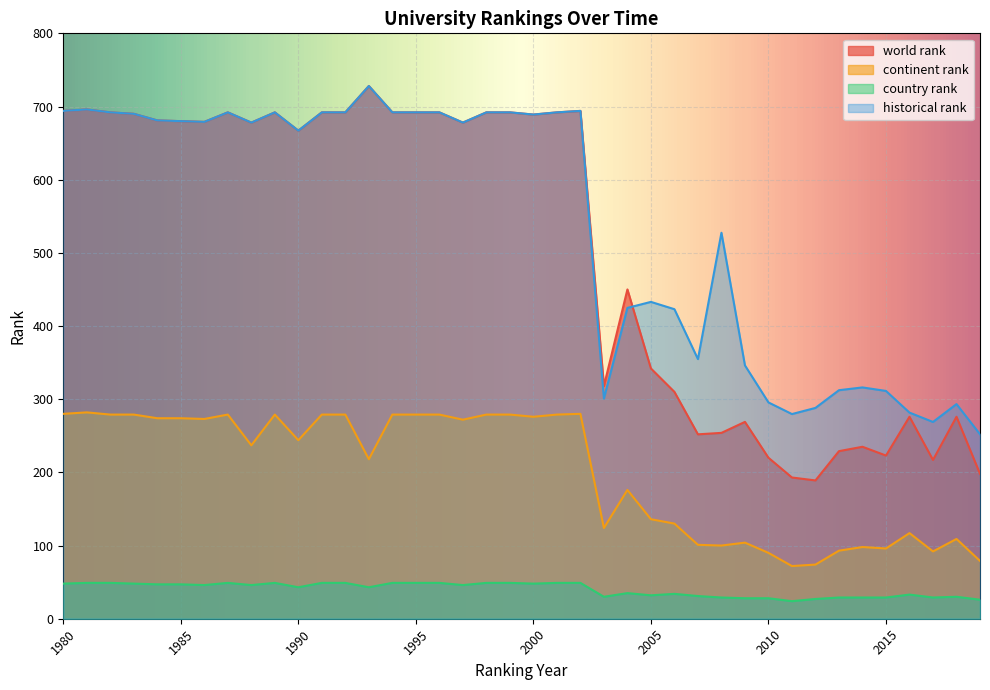

How many values in the world rank series exceed 679?

19